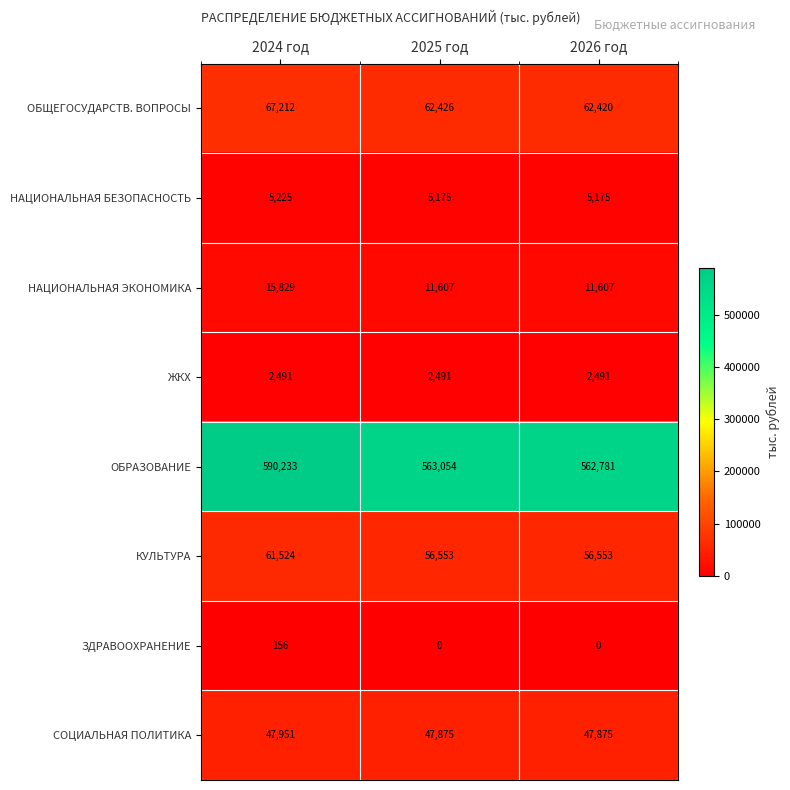

Reading left to right, transcribe all the data shown in this chart.

ОБЩЕГОСУДАРСТВ. ВОПРОСЫ: 67212	62426	62420
НАЦИОНАЛЬНАЯ БЕЗОПАСНОСТЬ: 5225	5175	5175
НАЦИОНАЛЬНАЯ ЭКОНОМИКА: 15829	11607	11607
ЖКХ: 2491	2491	2491
ОБРАЗОВАНИЕ: 590233	563054	562781
КУЛЬТУРА: 61524	56553	56553
ЗДРАВООХРАНЕНИЕ: 156	0	0
СОЦИАЛЬНАЯ ПОЛИТИКА: 47951	47875	47875